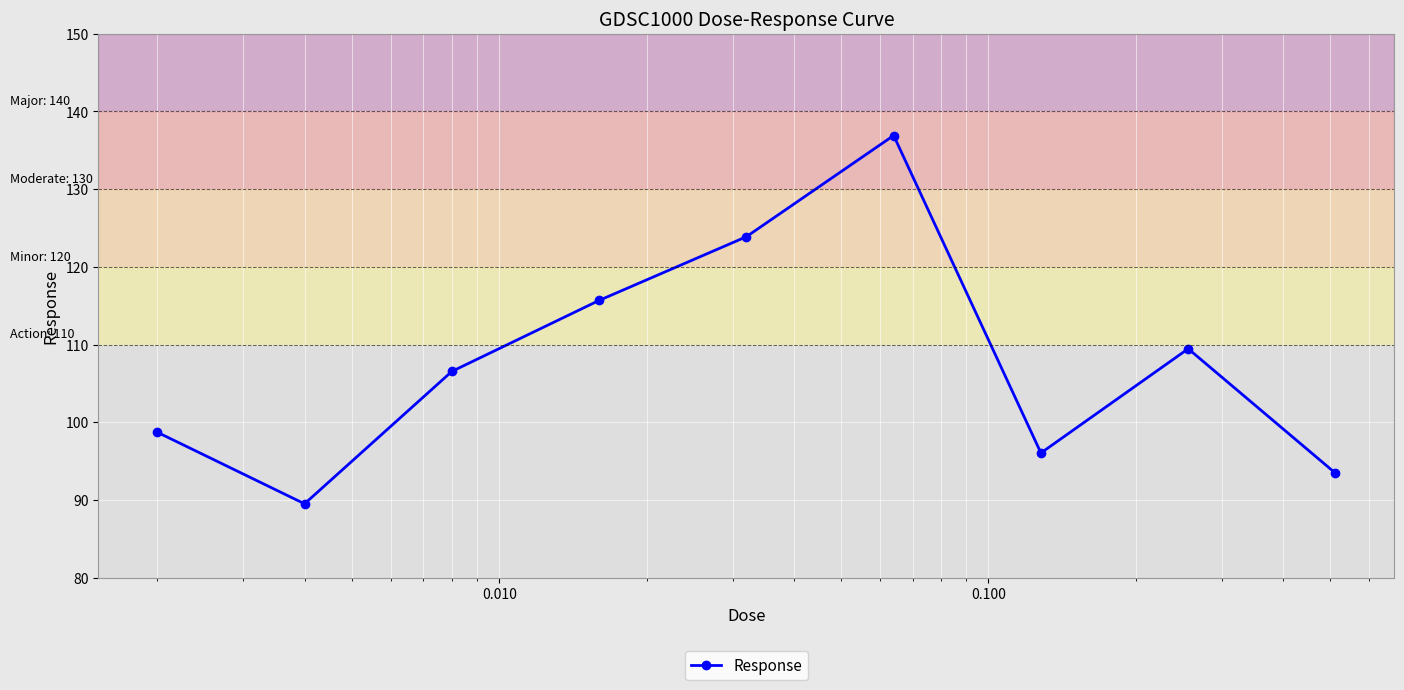

What is the difference between the maximum and minimum values?

47.4